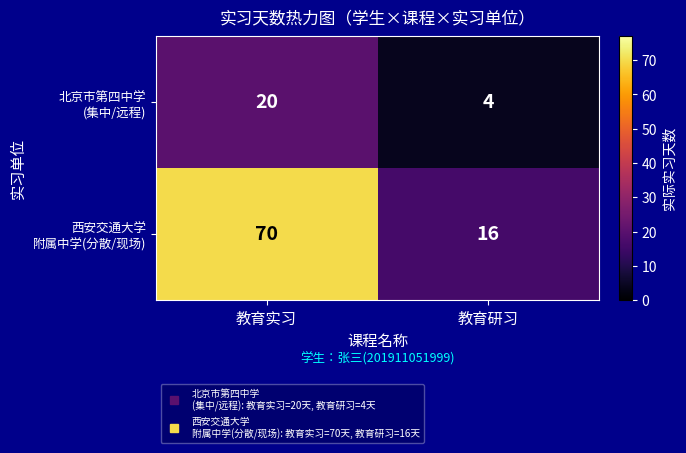

What is the spread (max minus min) of values at 教育研习?

12